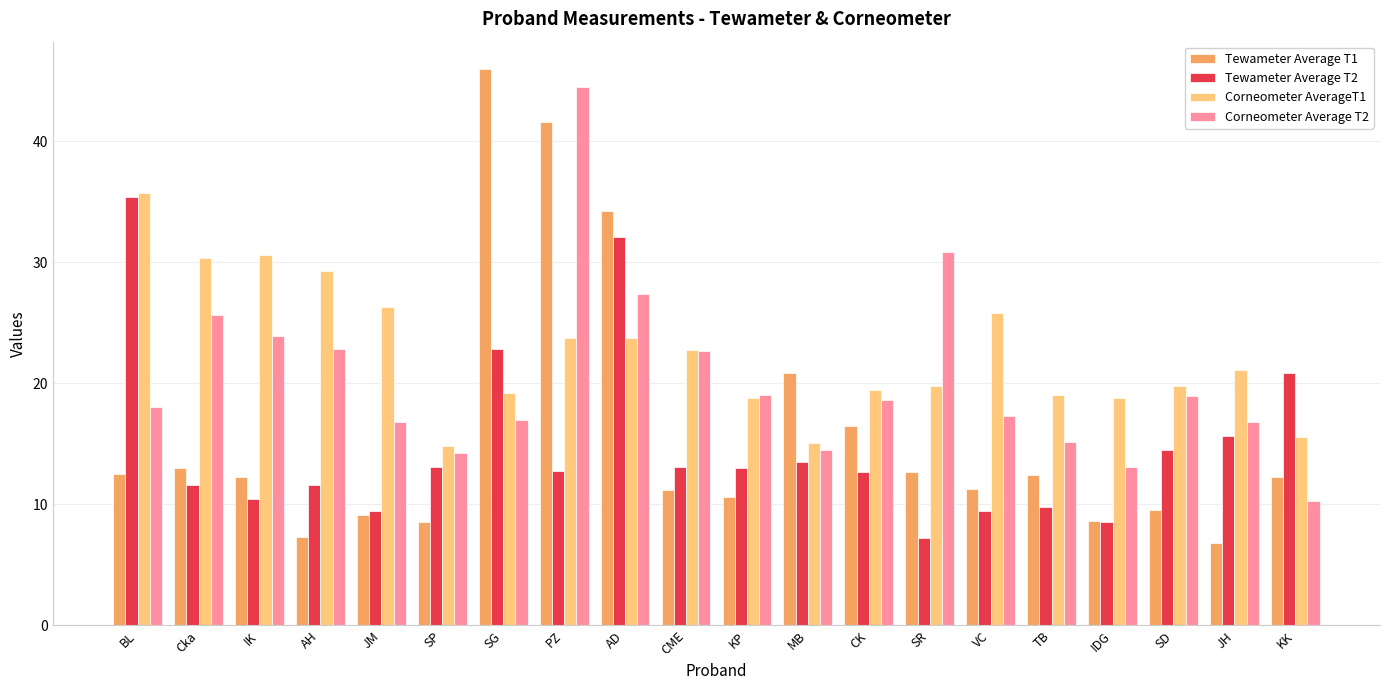

At which label does Tewameter Average T2 first exceed 12?

BL